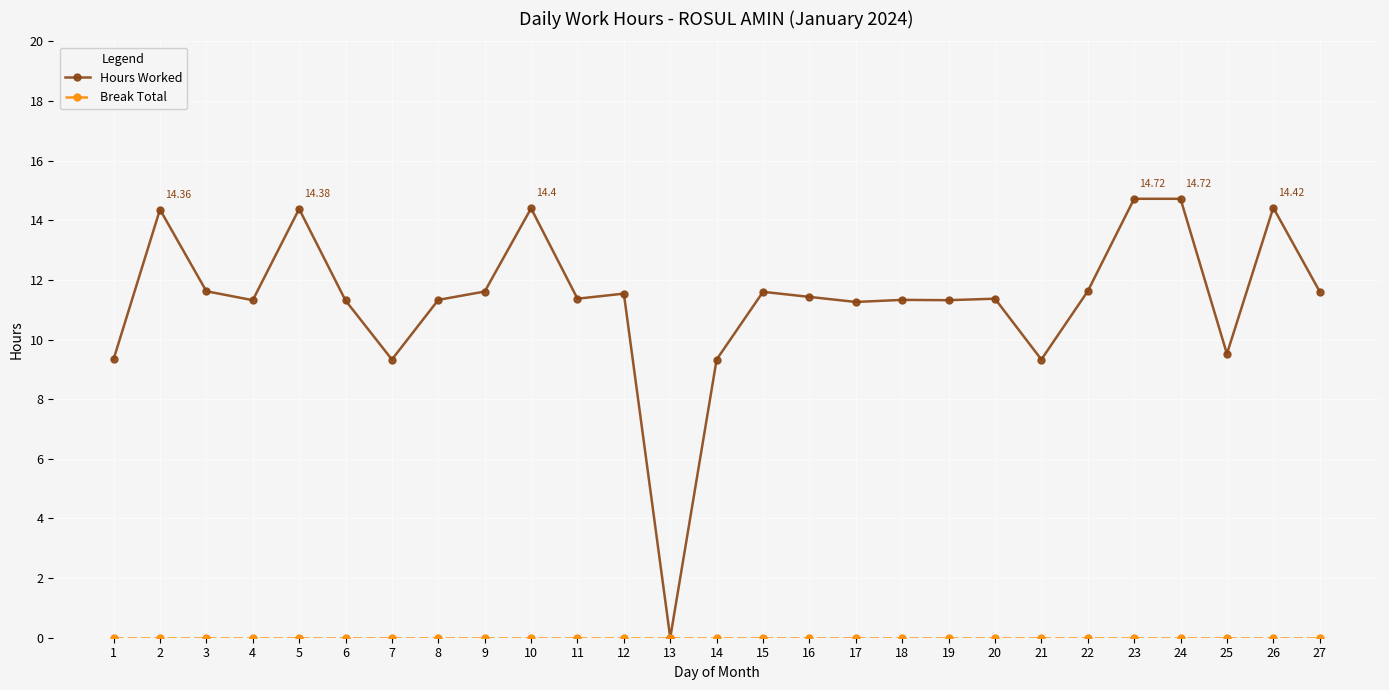

Which series has the widest spread of values?

Hours Worked